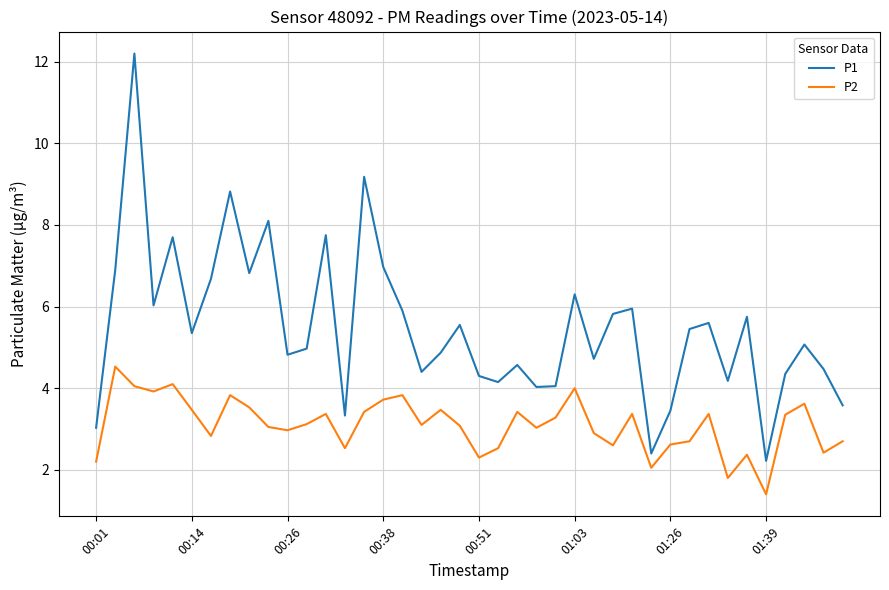

Which series has the largest range (max minus min)?

P1